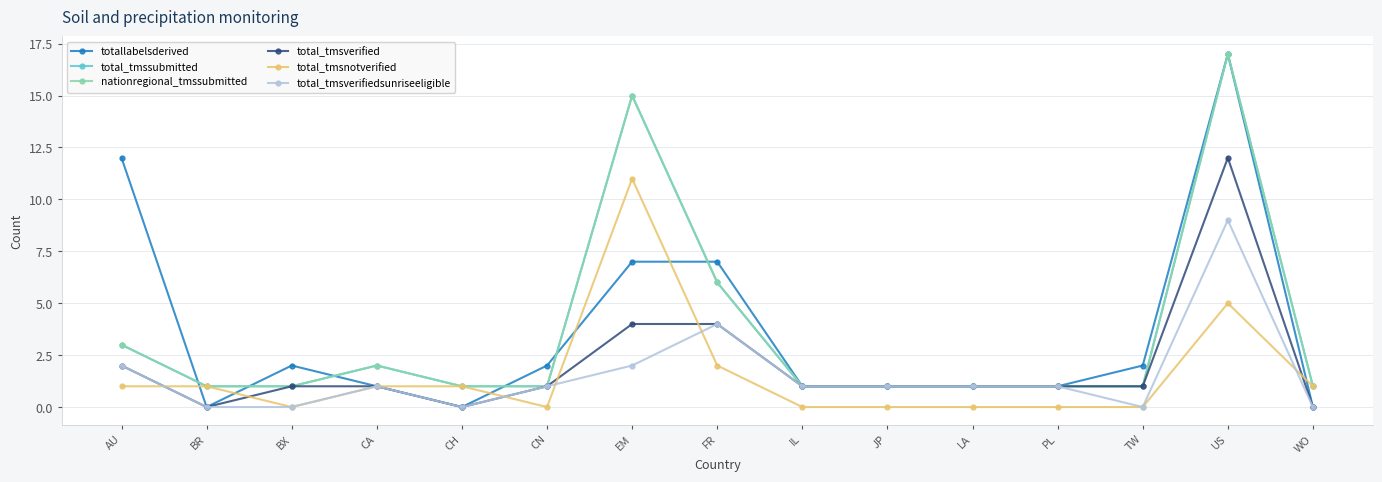

How many data points in total_tmsverified are less than 1?

3